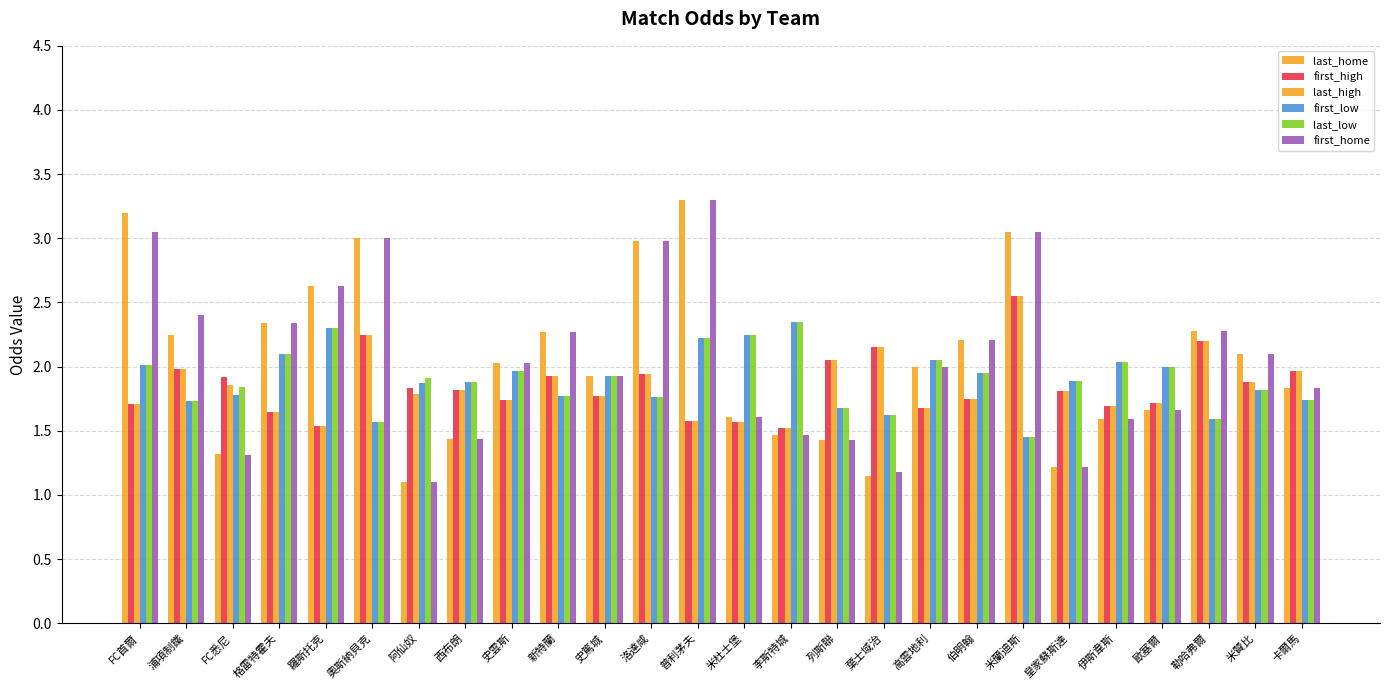

How many bars are there in each group?

6